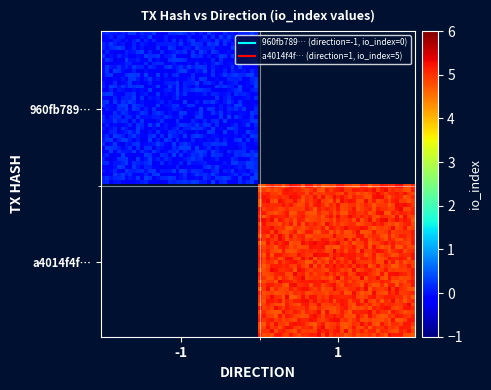

Which has a higher value, direction or io_index?

io_index